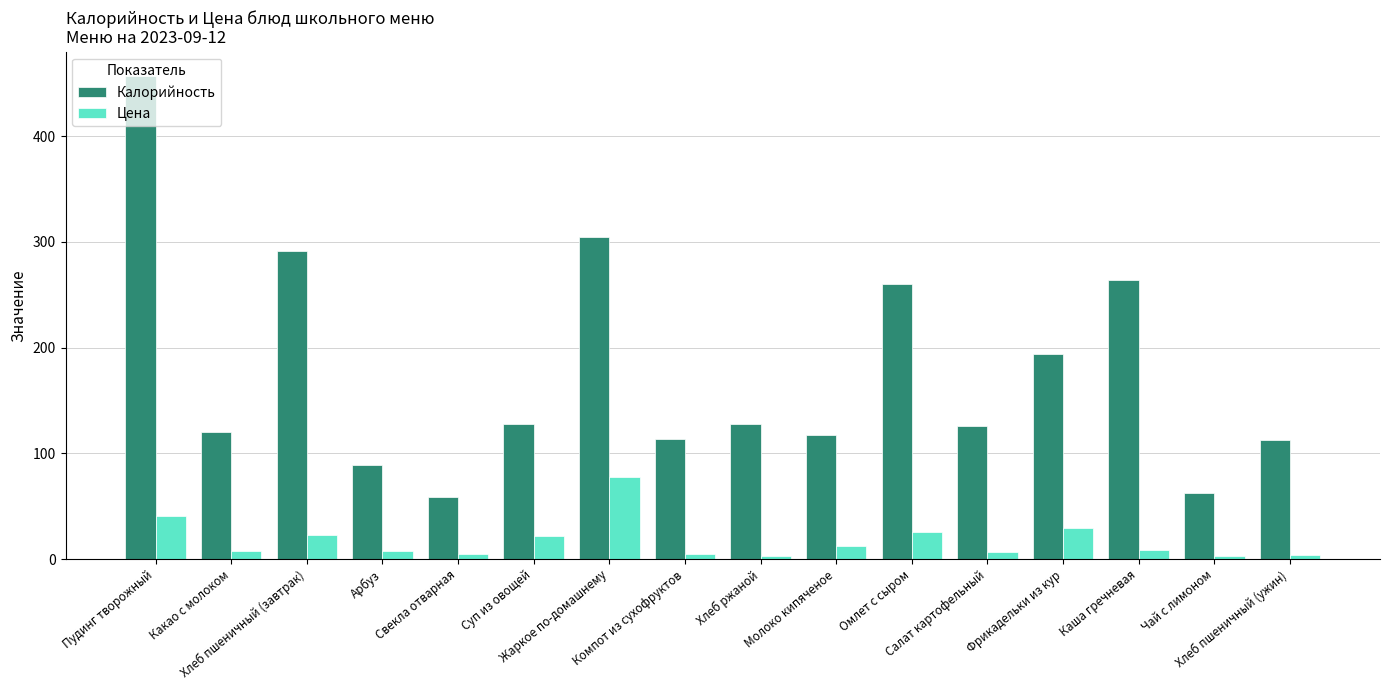

What is the label of the 5th bar from the left?

Свекла отварная